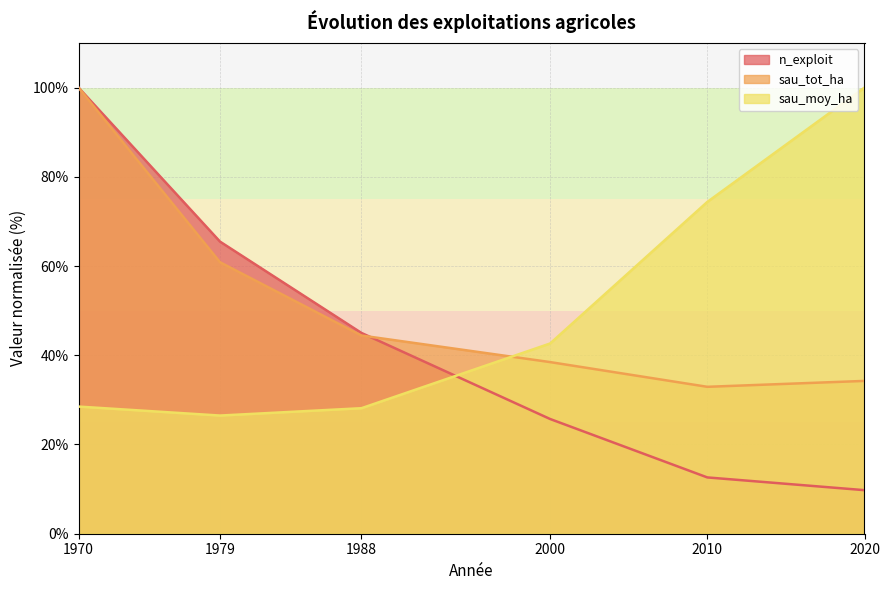

True or false: sau_tot_ha has more than 0 interior local peaks.

False